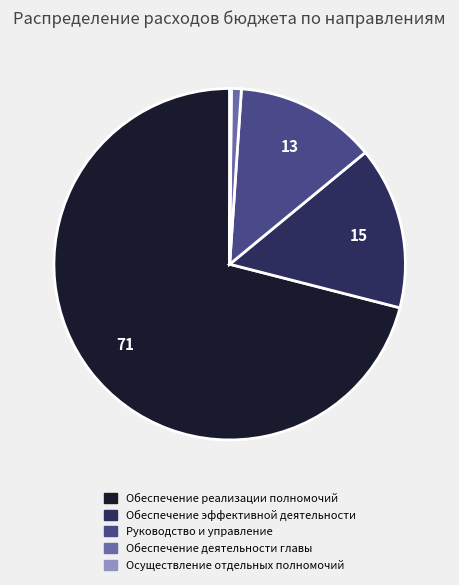

Is it true that Обеспечение реализации полномочий is 58% of the pie?

False